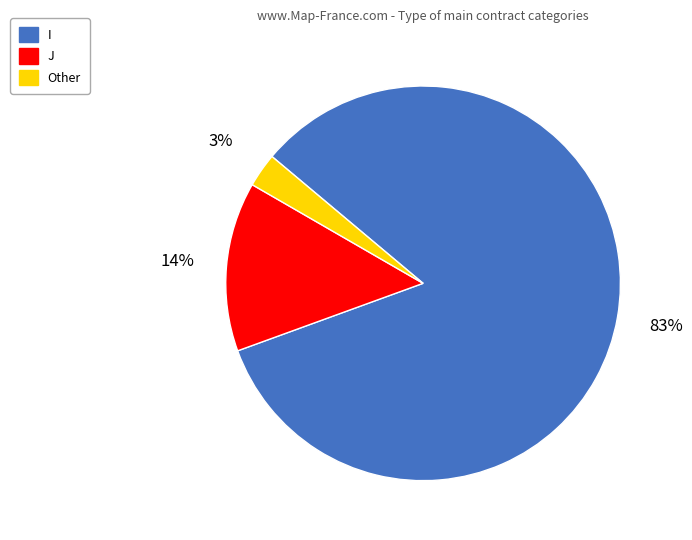

Which category has the smallest portion of the pie?

Other